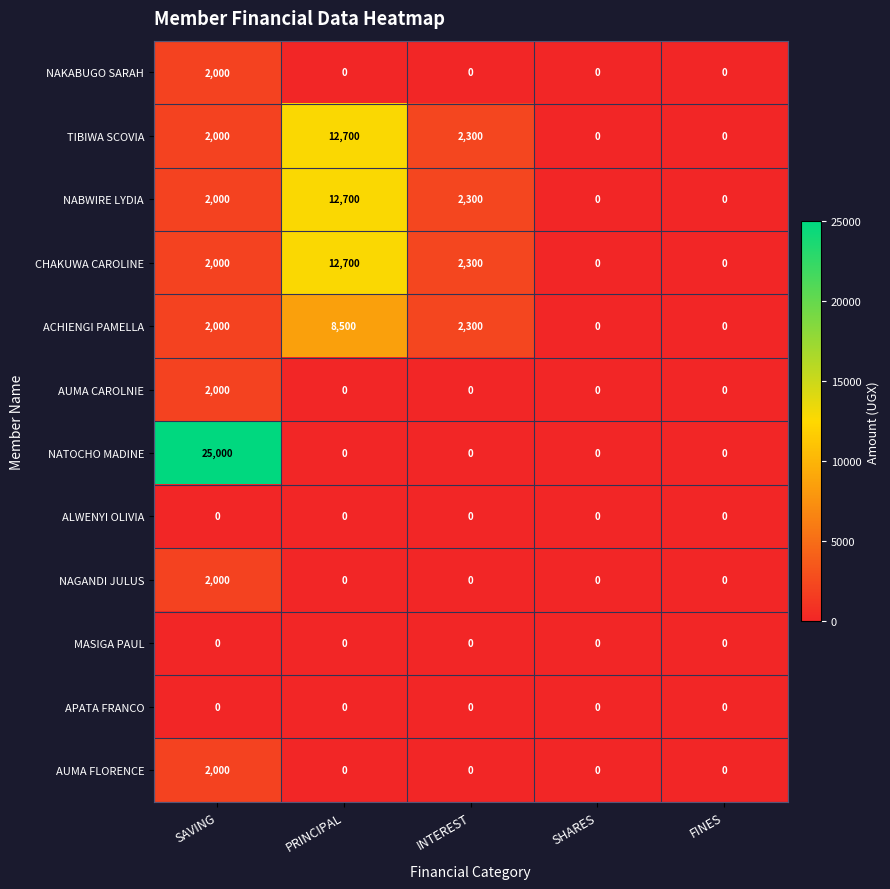

The value of ACHIENGI PAMELLA at PRINCIPAL is 13936. True or false?

False